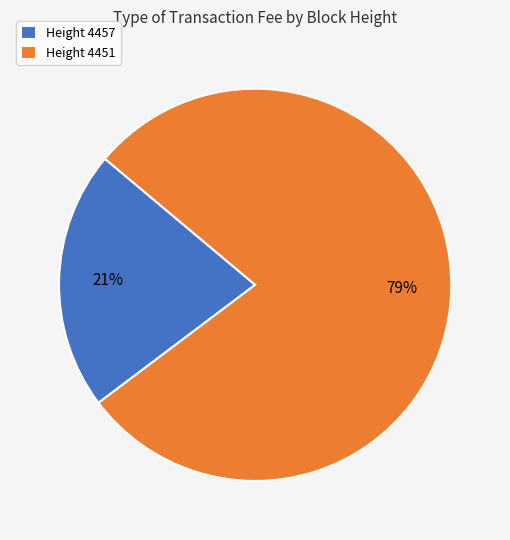

Do Height 4451 and Height 4457 together represent more than half of the pie?

Yes